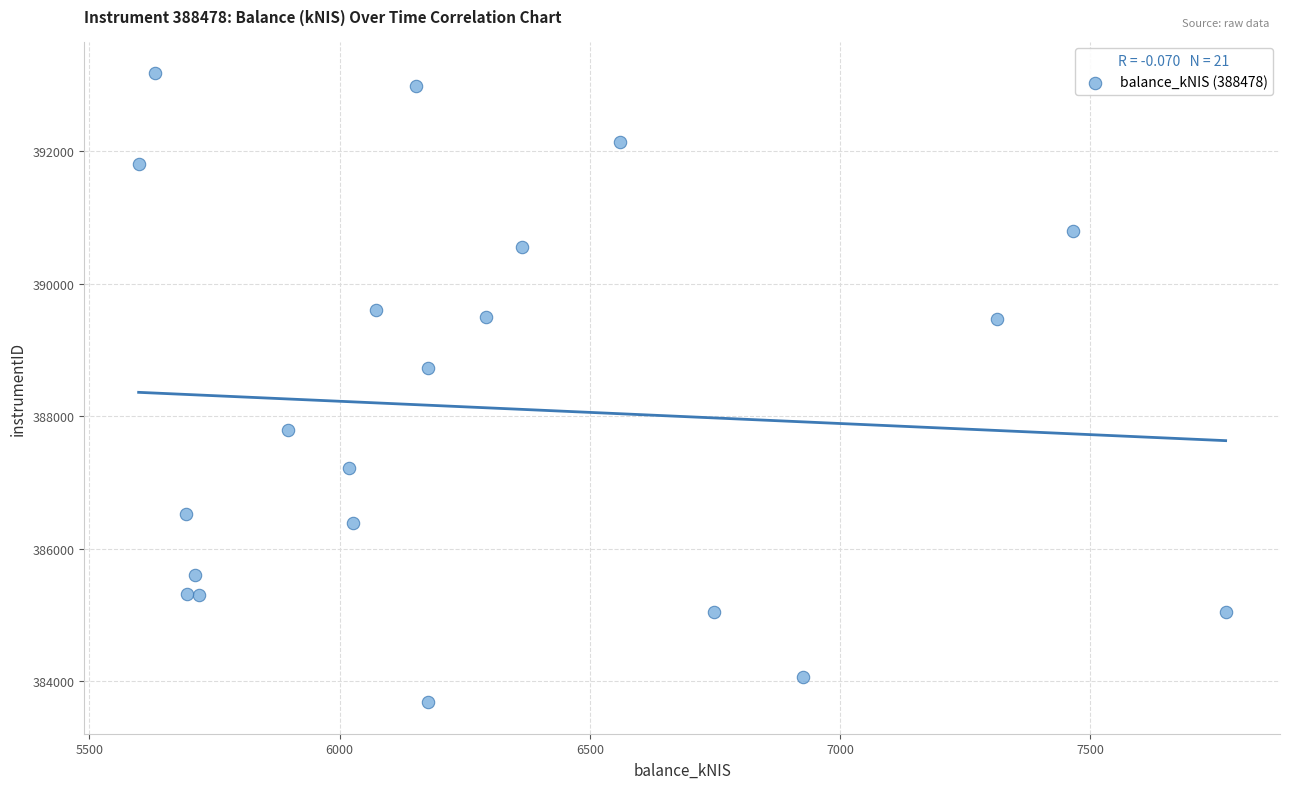

What Y value in the scatter plot is closest to 388430?

388725.6